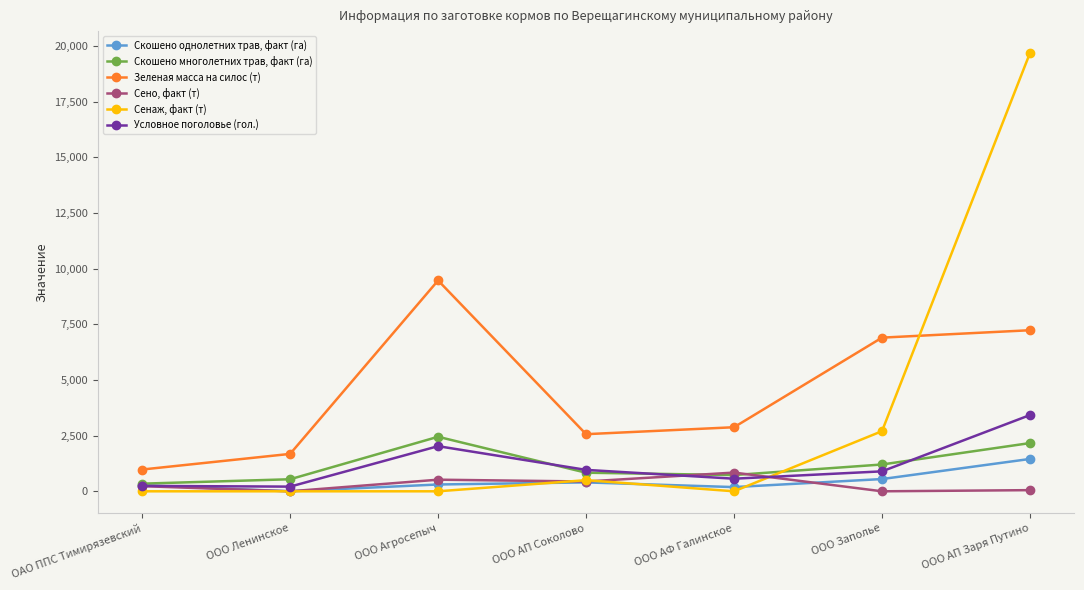

Is it true that Сенаж, факт (т) equals -13433.1 at ООО Агросепыч?

False